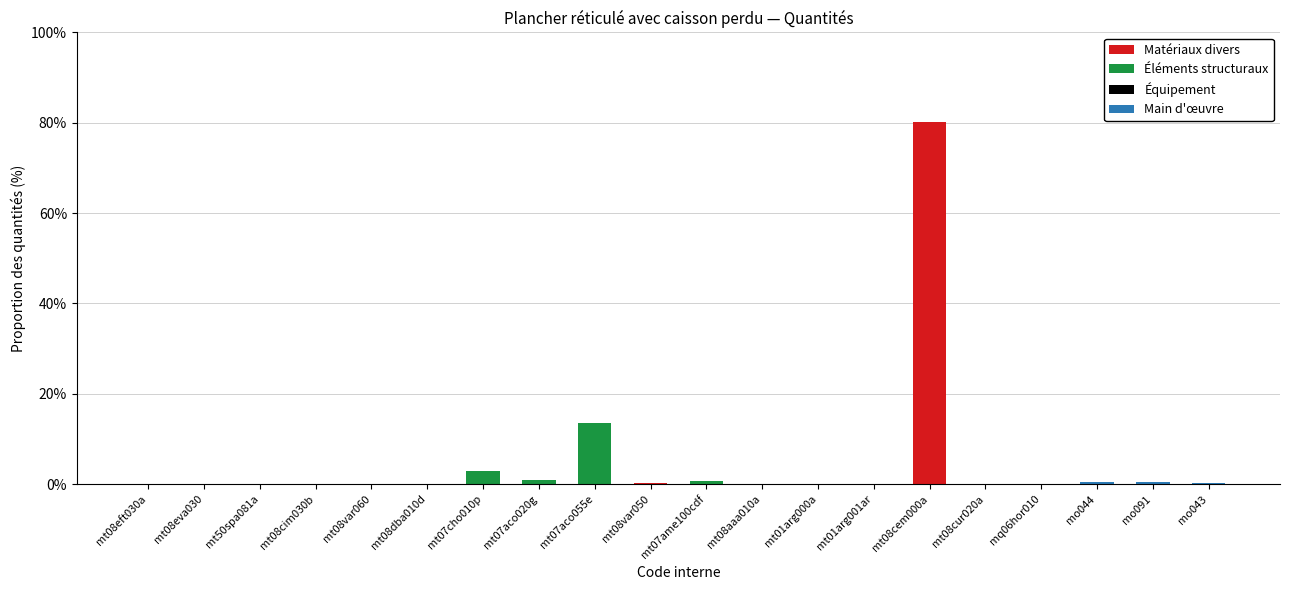

What is the highest value of the Matériaux divers series?

80.2